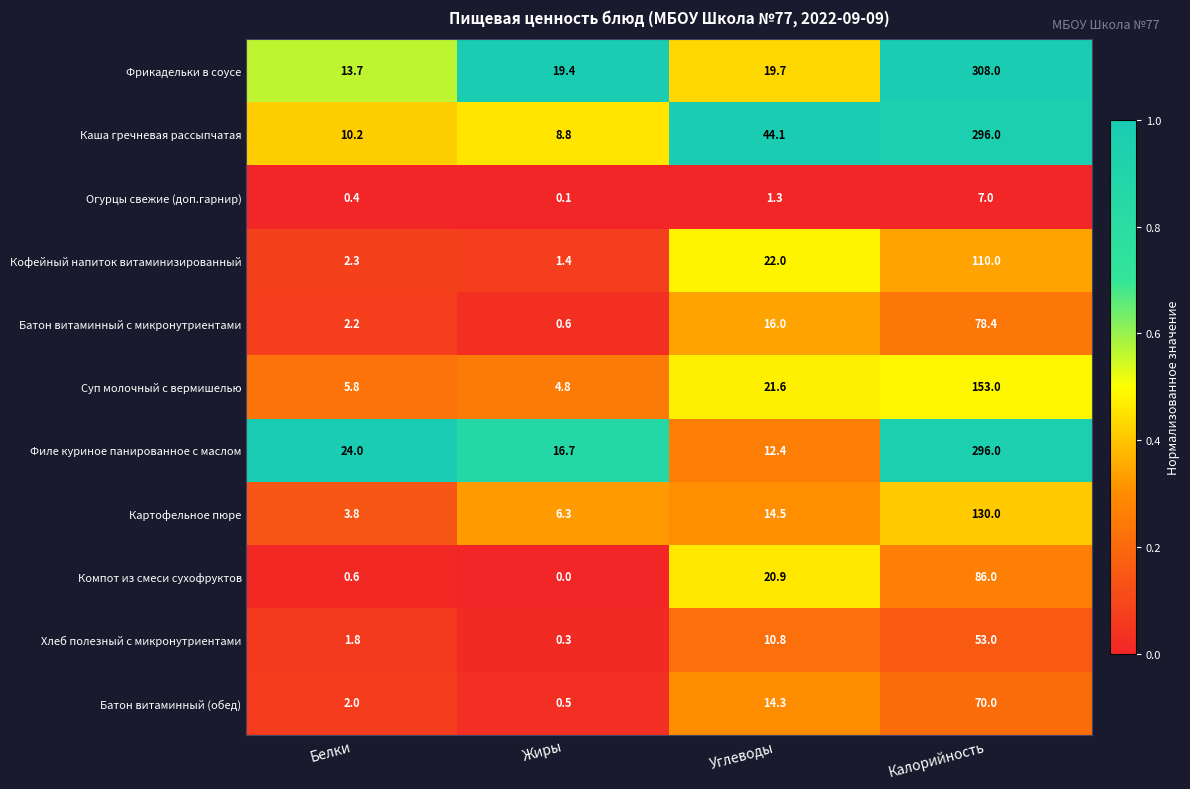

At which label does Батон витаминный (обед) first exceed 14?

Углеводы